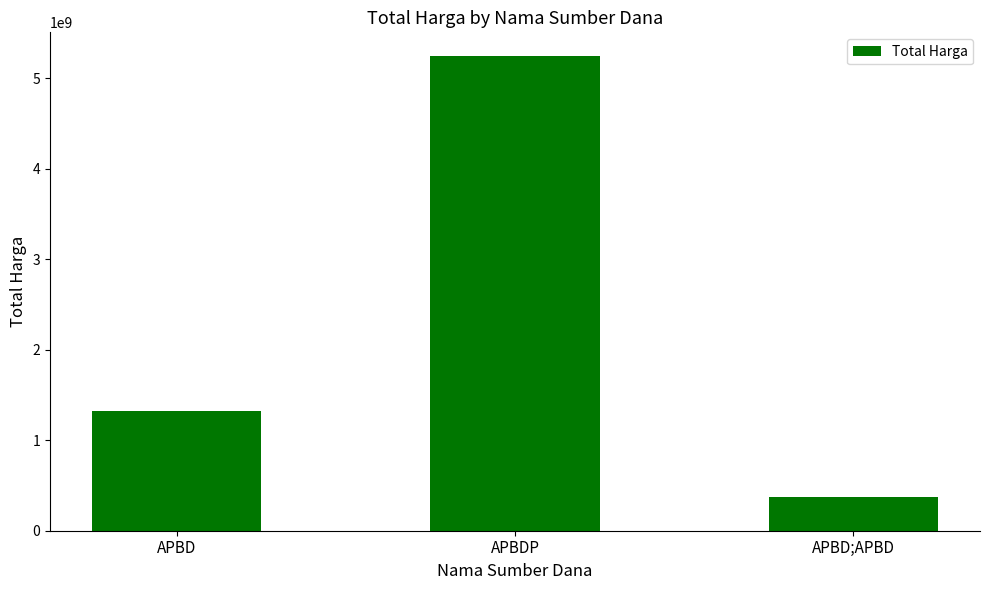

What position from the left is APBD;APBD?

3